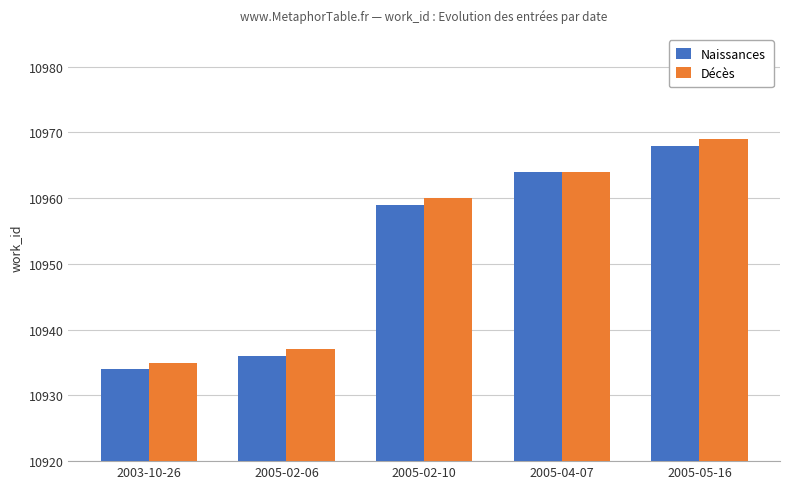

At which label does Naissances reach its minimum?

2003-10-26